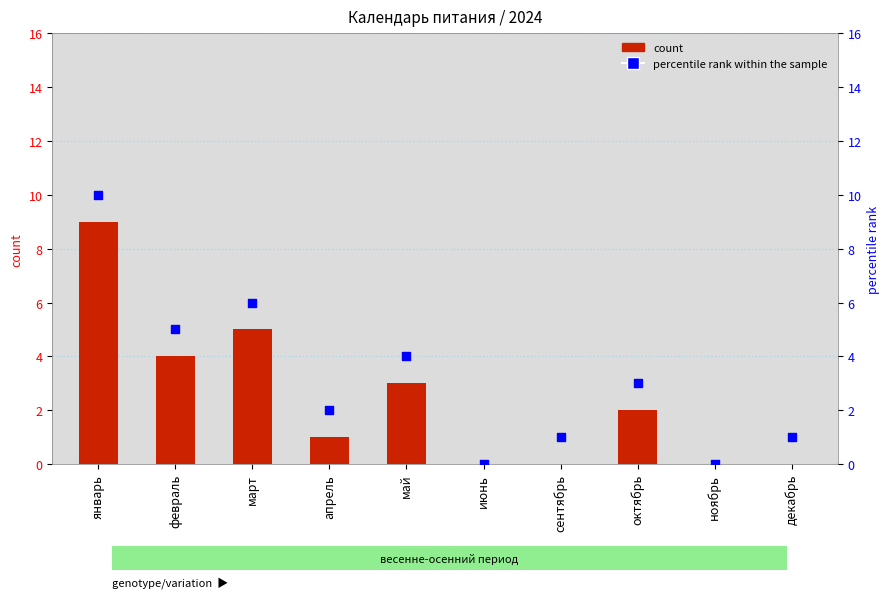

Which series contains the highest Y value?

percentile rank within the sample